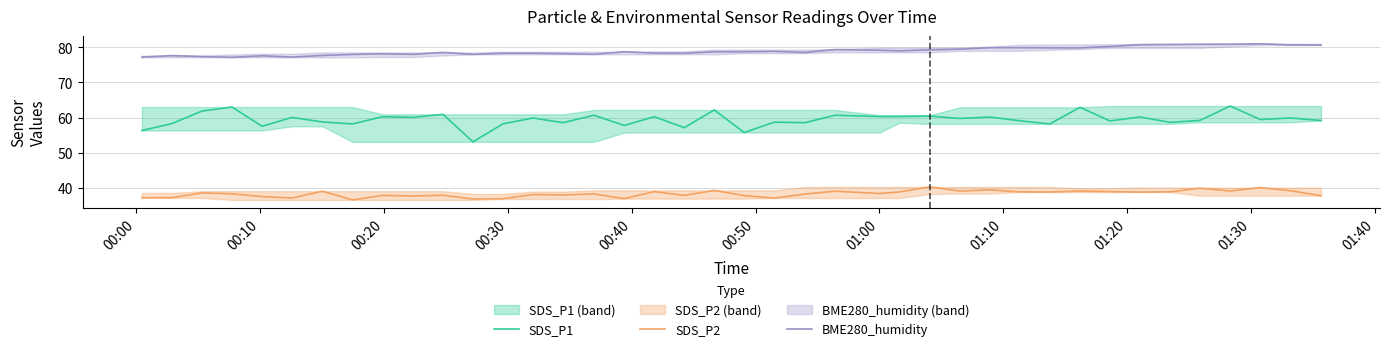

What are all the series names shown in the legend?

SDS_P1, SDS_P2, BME280_humidity